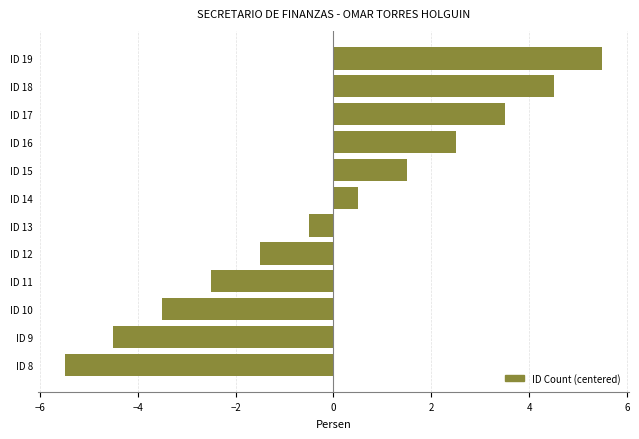

What is the maximum value shown in the chart?

5.5